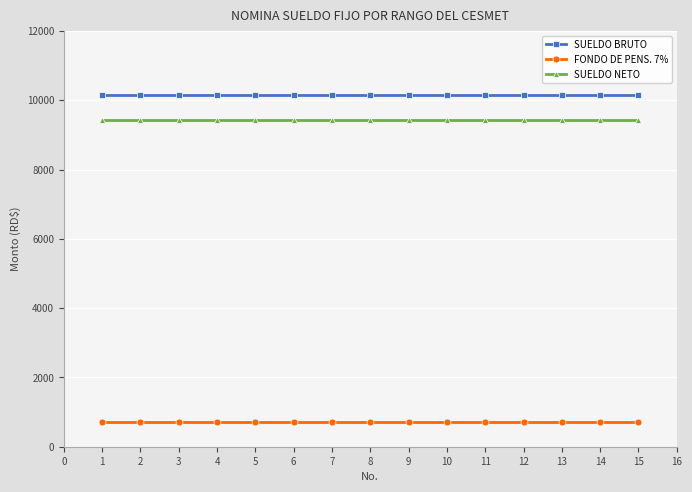

Does the chart have visible grid lines?

Yes